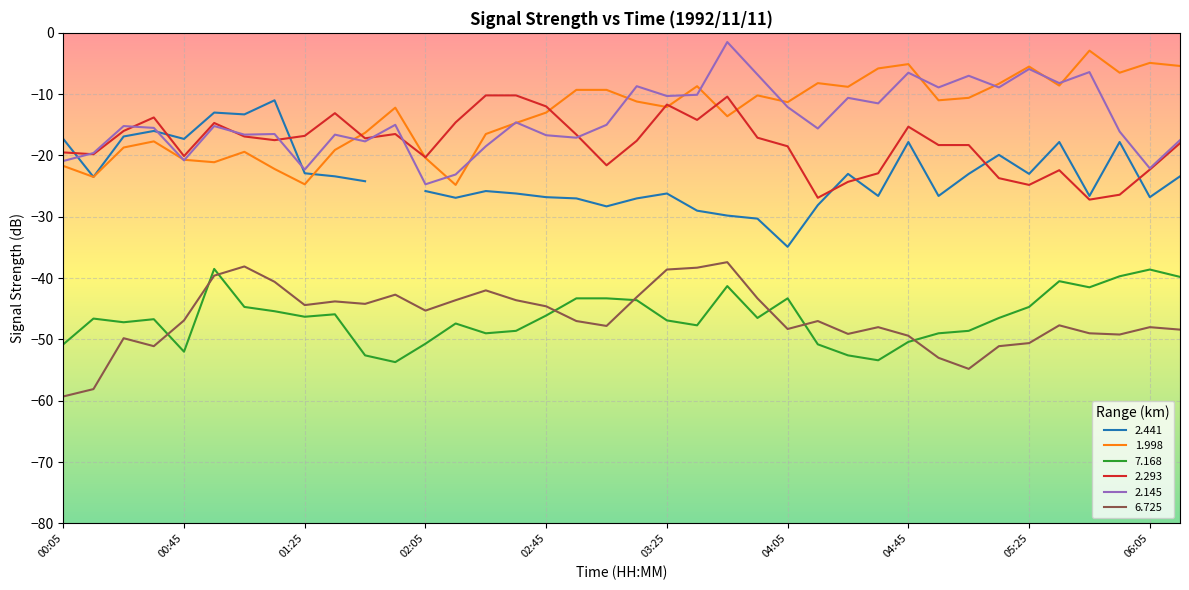

True or false: 6.725 and 1.998 cross at least once.

False